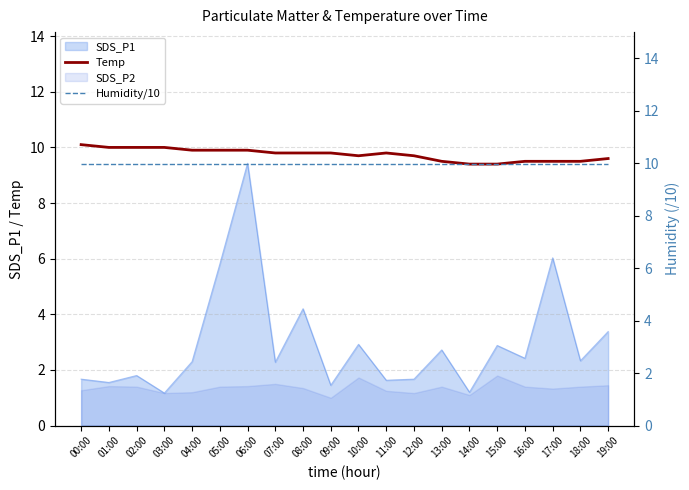

Between which two adjacent categories do Humidity/10 and Temp first intersect?

03:00 and 04:00